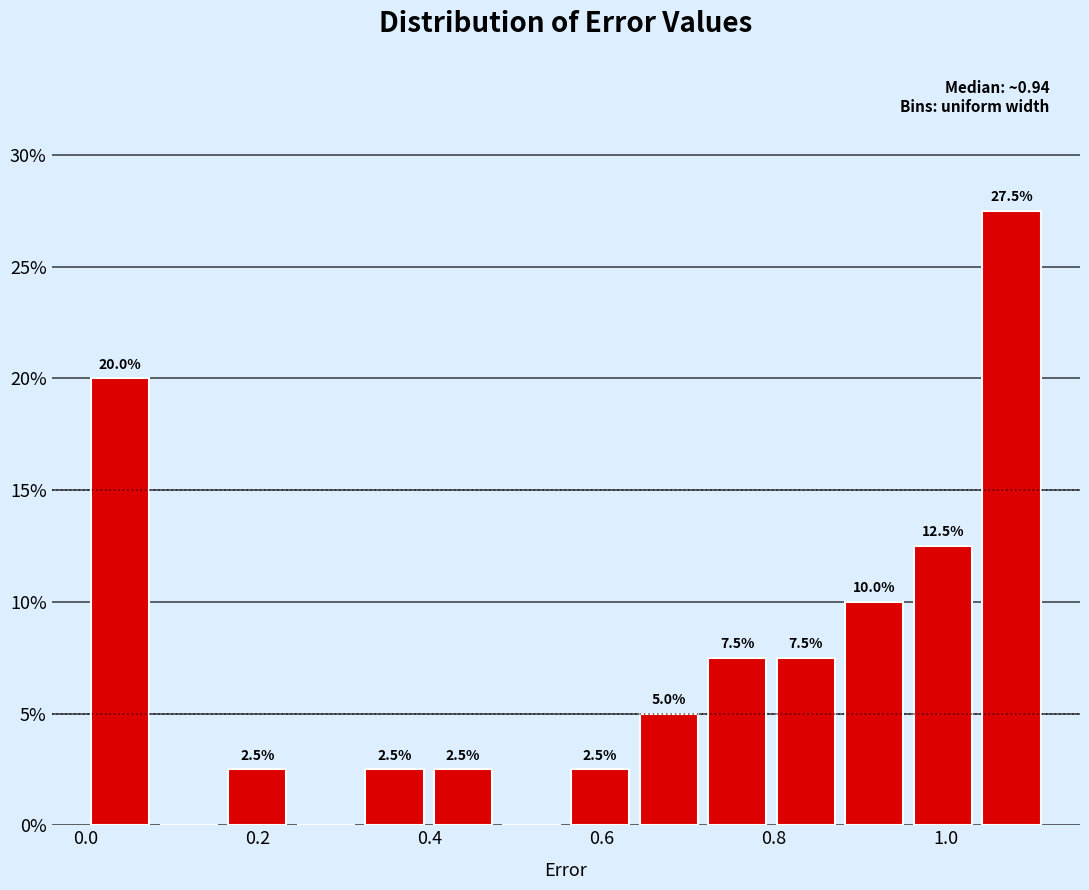

Around what value on the x-axis is the tallest bar? Give the approximate position of its centre, as read against the axis.

1.08